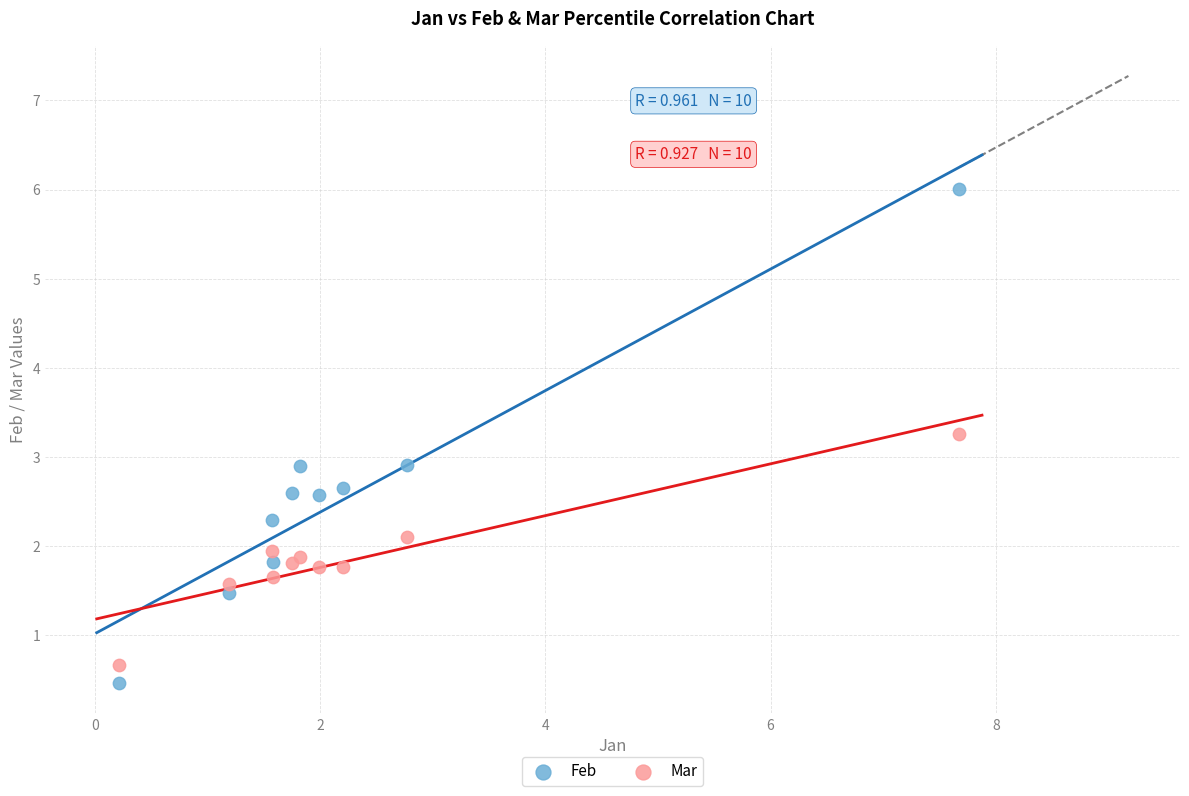

Which series reaches the minimum Y coordinate?

Feb